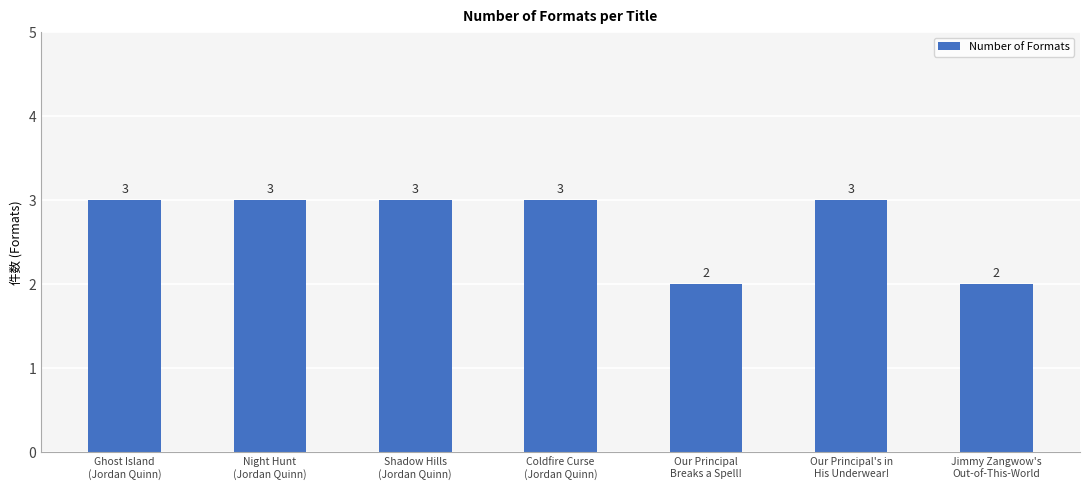

What is the sum of all values?

19